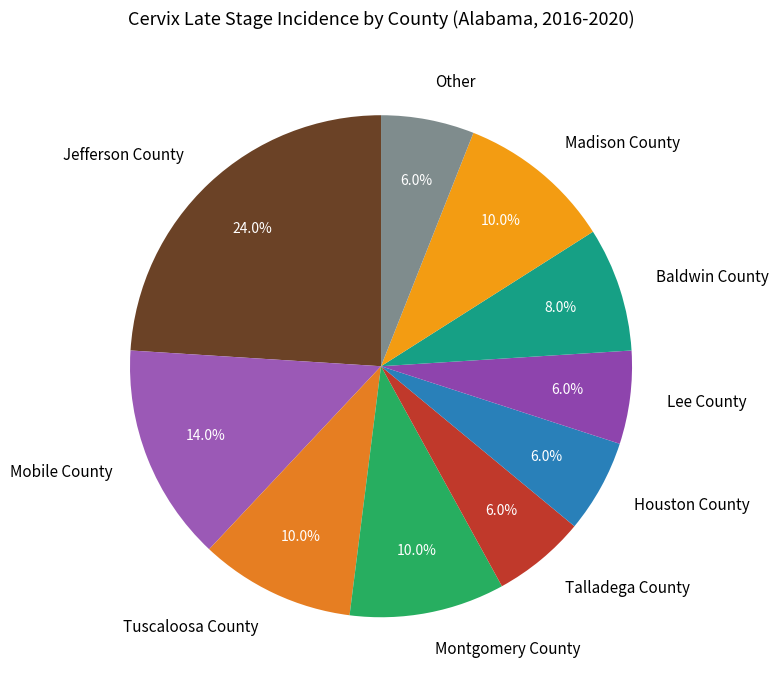

How many segments does this pie chart have?

10